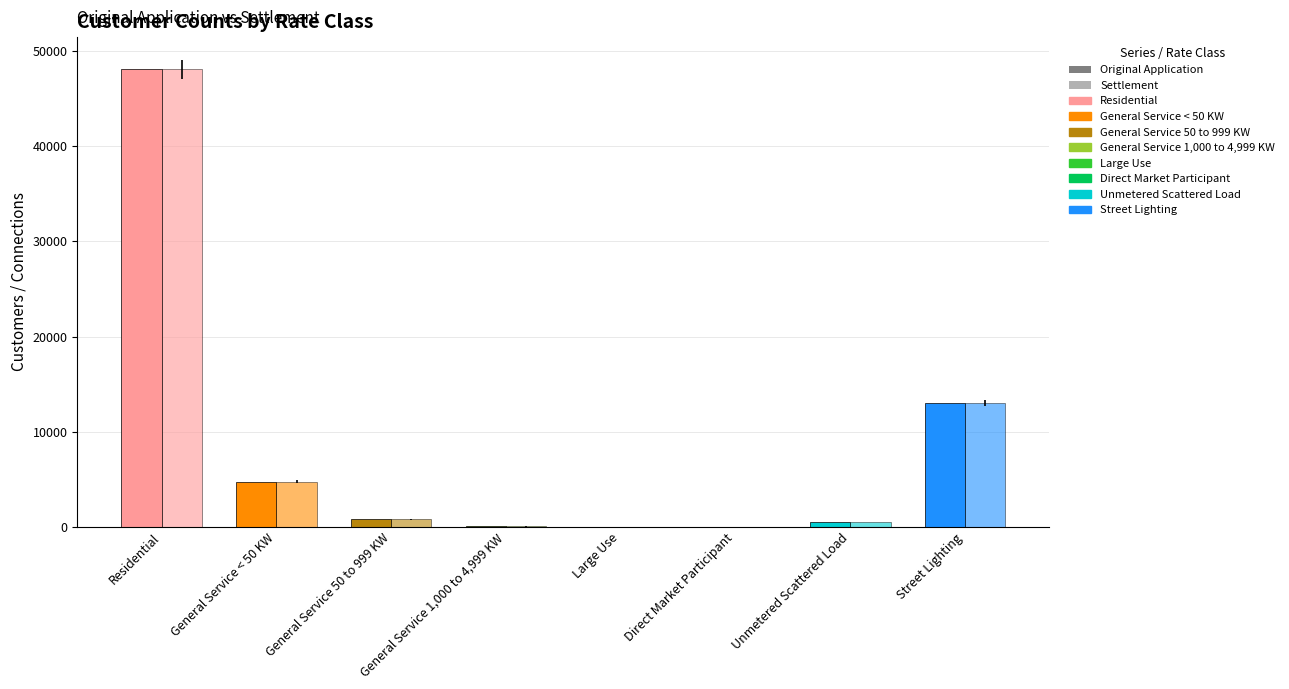

Are the bars horizontal?

No